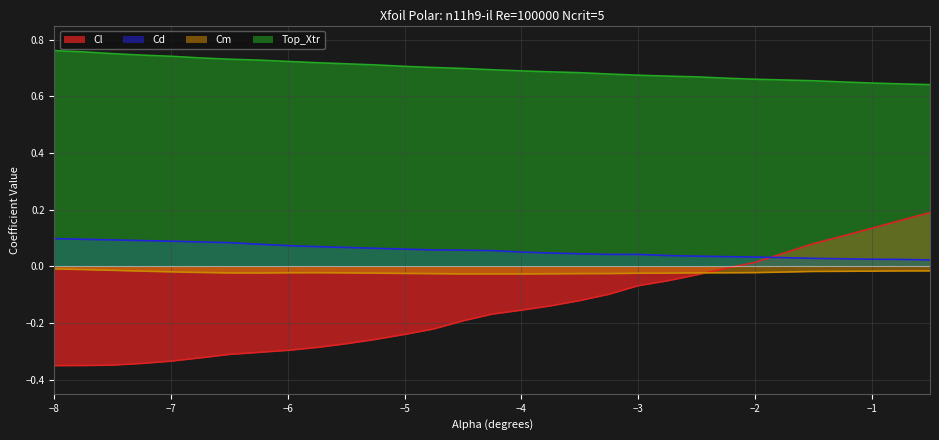

What is the difference between the second highest and second lowest values in the Cd series?

0.1